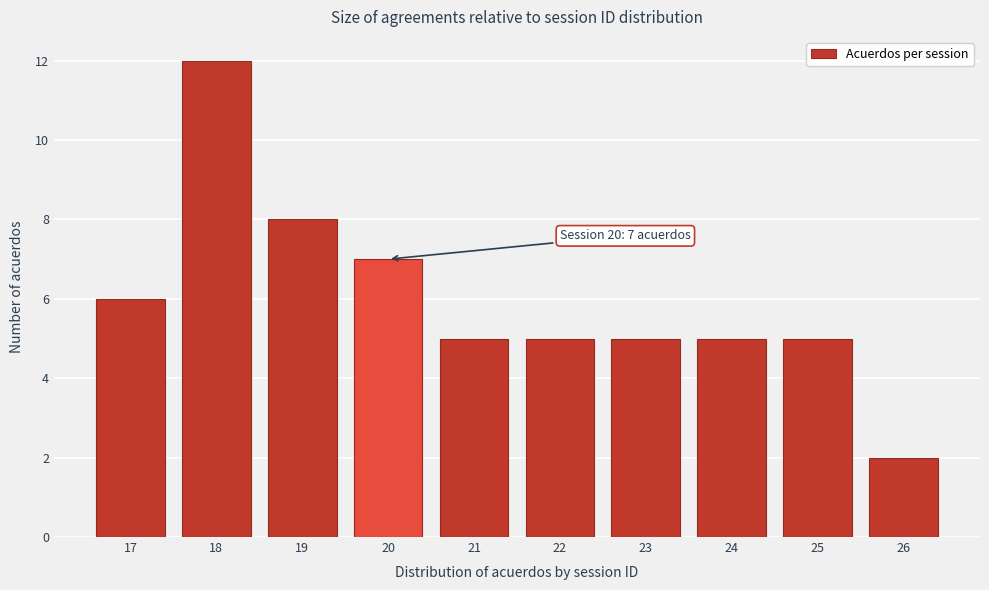

Reading left to right, what are all the values shown in this chart?

17=6	18=12	19=8	20=7	21=5	22=5	23=5	24=5	25=5	26=2